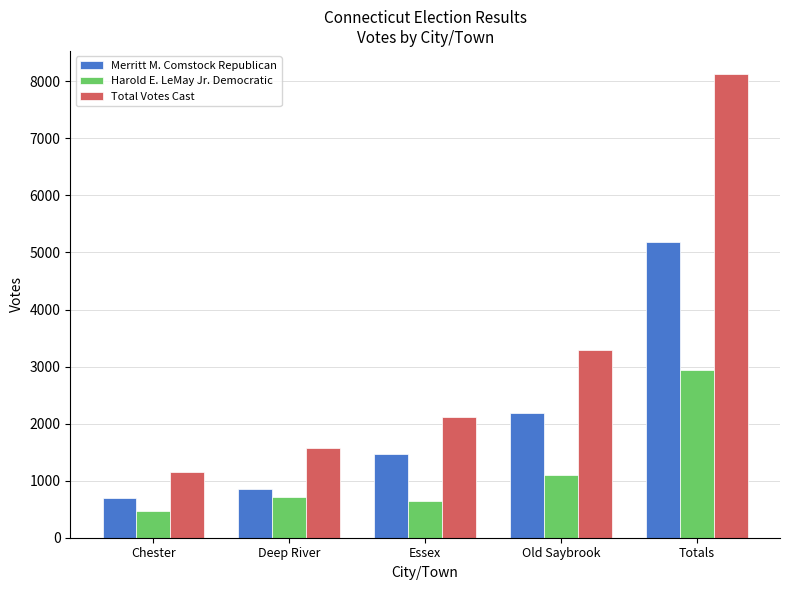

Which series has the widest spread of values?

Total Votes Cast